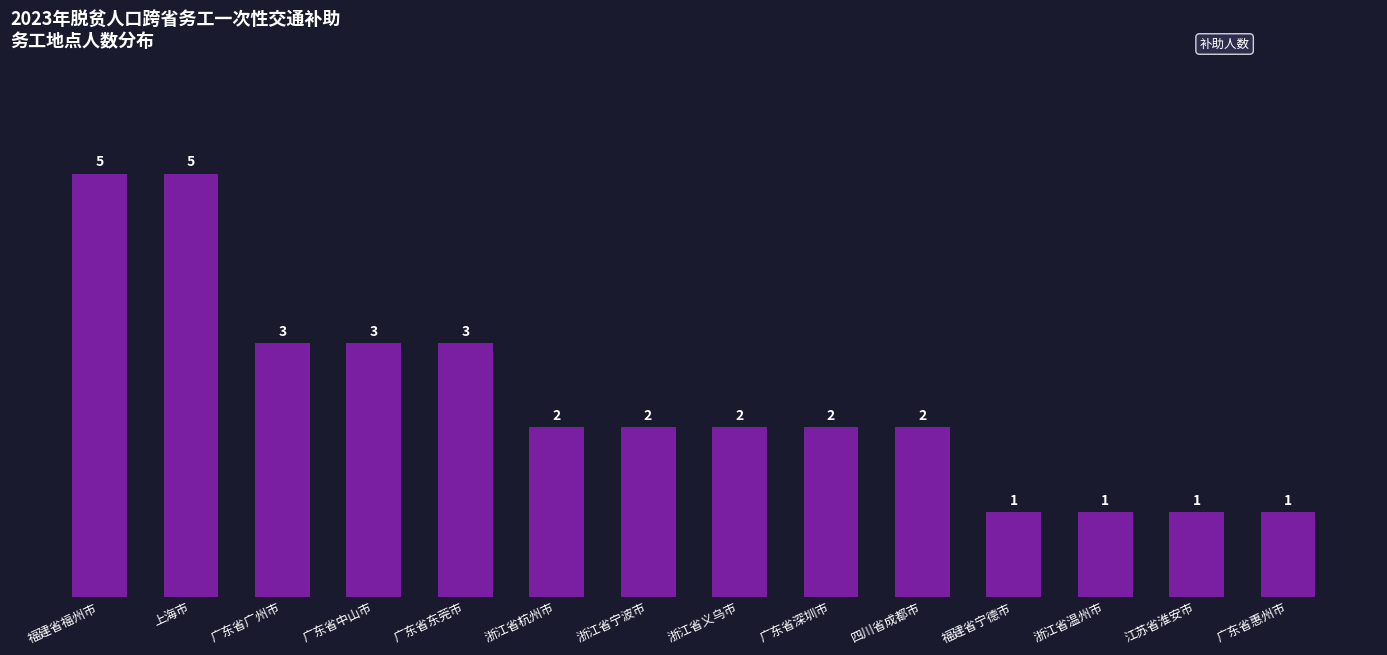

The value at 福建省福州市 is 5. True or false?

True